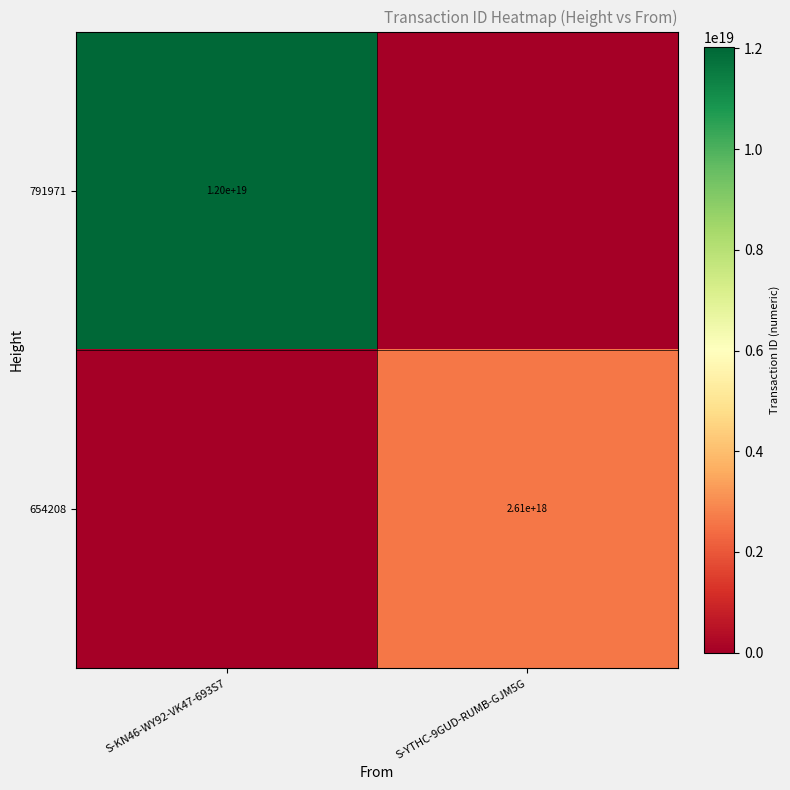

Which category has the highest value across all series?

S-KN46-WY92-VK47-693S7